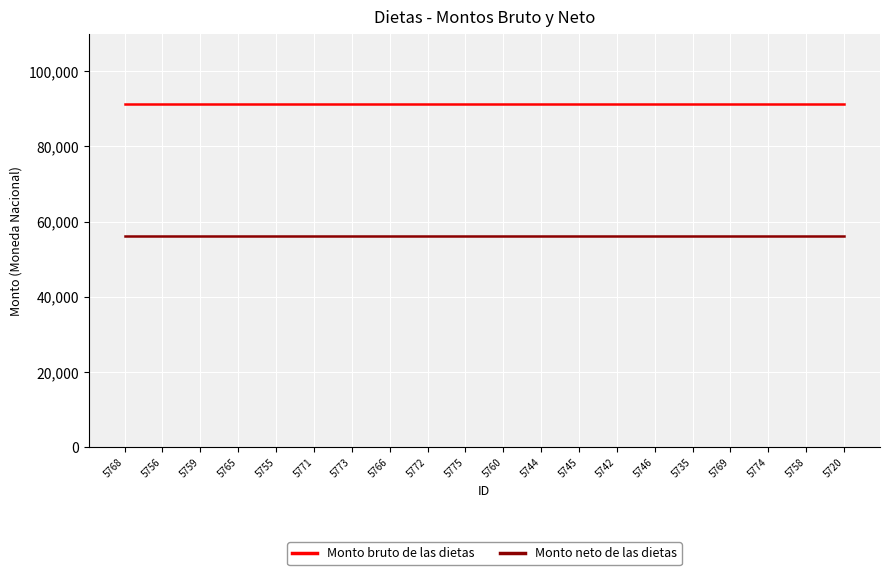

The value of Monto bruto de las dietas at 5768 is 120408.8. True or false?

False